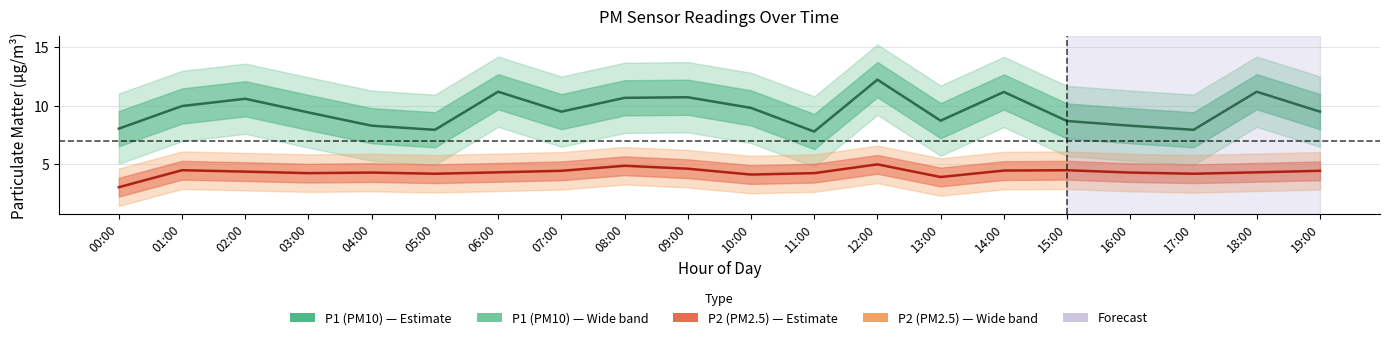

At how many categories does at least one series exceed 8?

17